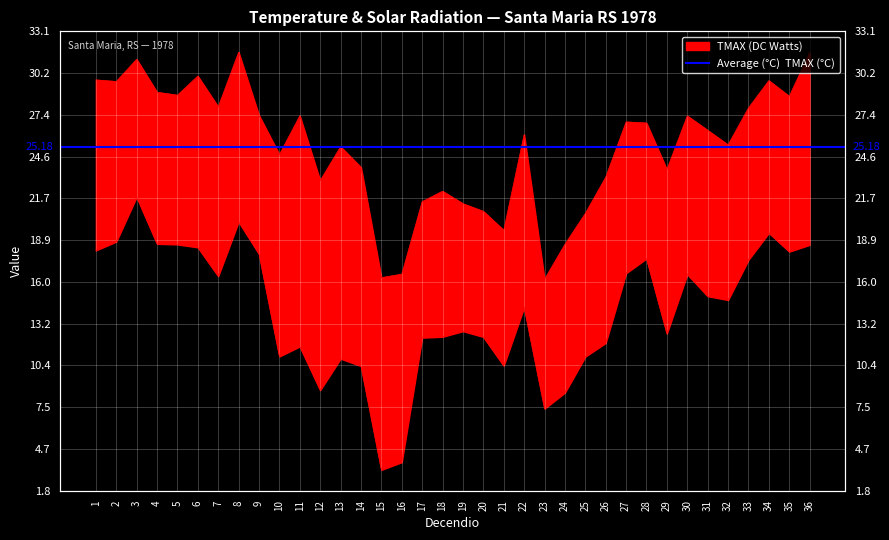

At which label is TMAX closest to 23?

12